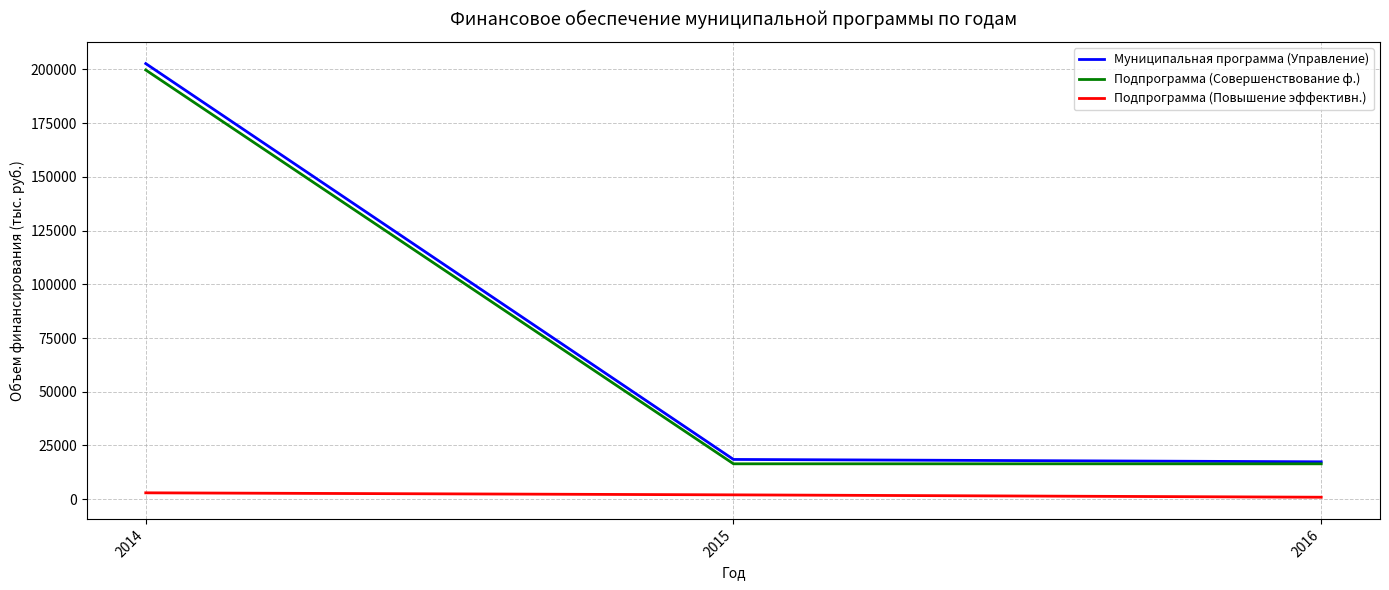

Reading right to left, what are all the values shown in this chart?

Муниципальная программа (Управление): 17410.0	18510.0	202650.7
Подпрограмма (Совершенствование ф.): 16475.0	16475.0	199670.7
Подпрограмма (Повышение эффективн.): 935.0	2035.0	2980.0